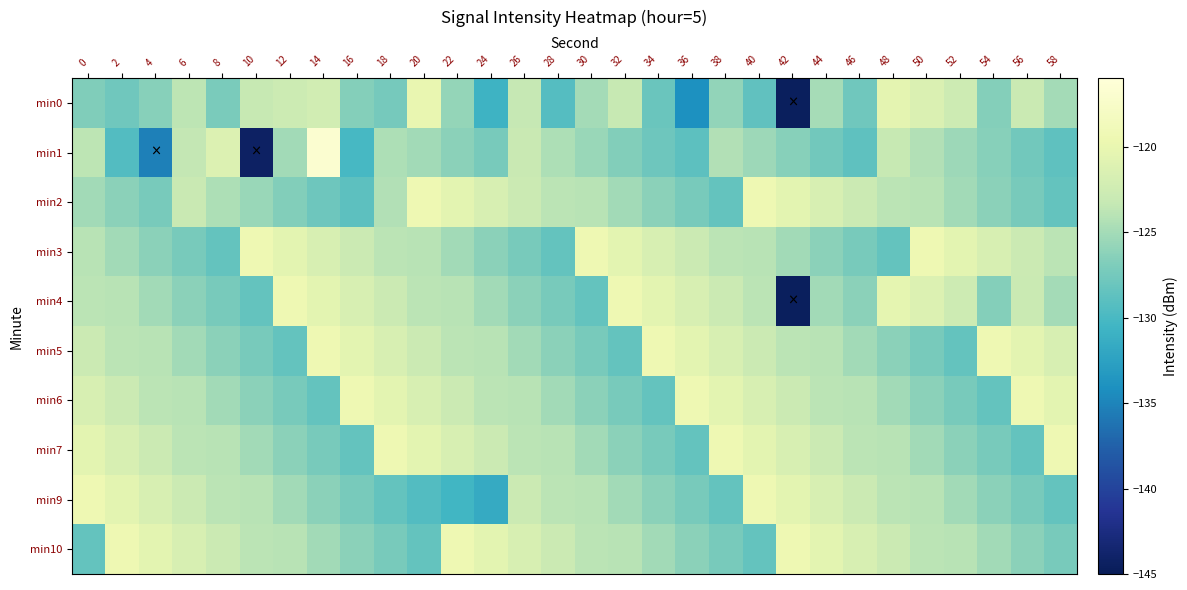

What is the sum of all min4 values?

-3737.7